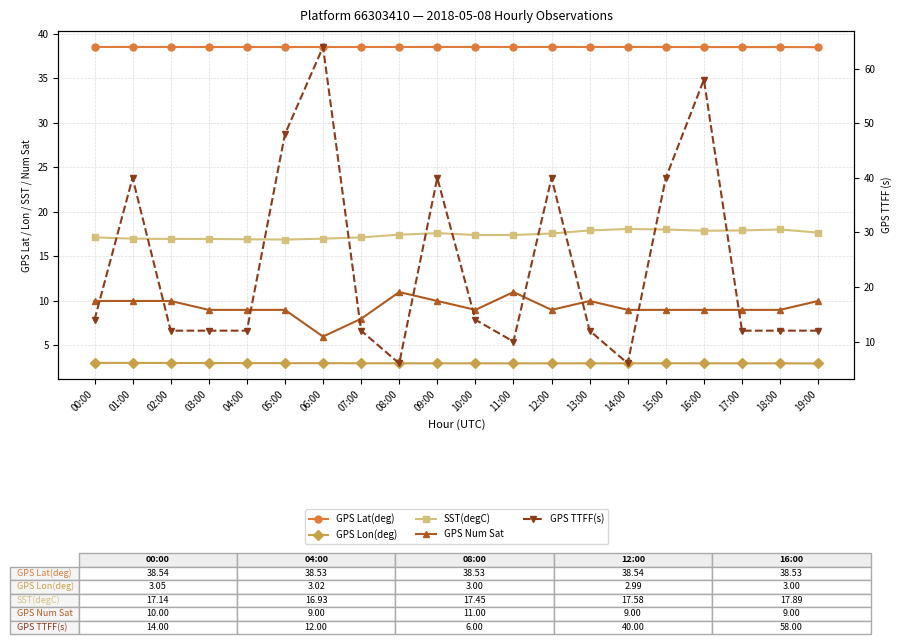

At how many categories does at least one series exceed 50?

2